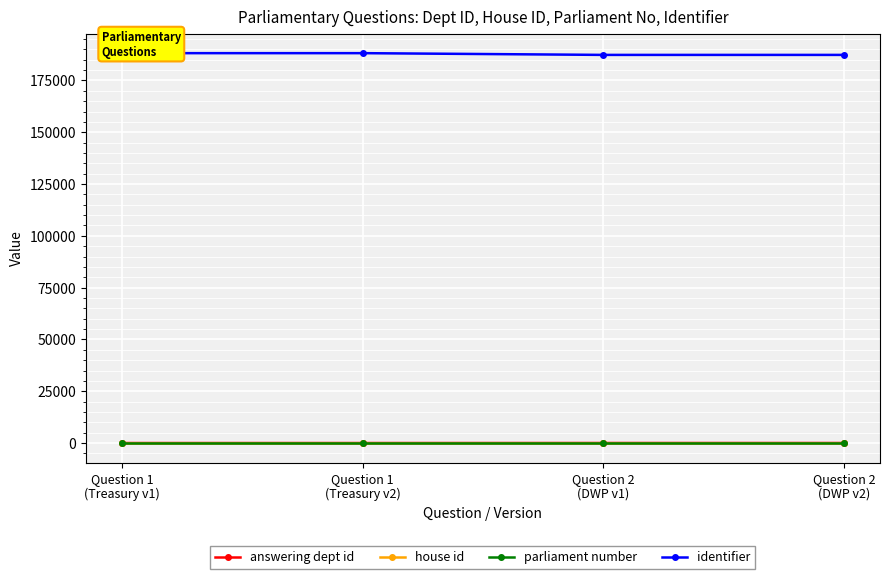

How many lines are shown in the chart?

4